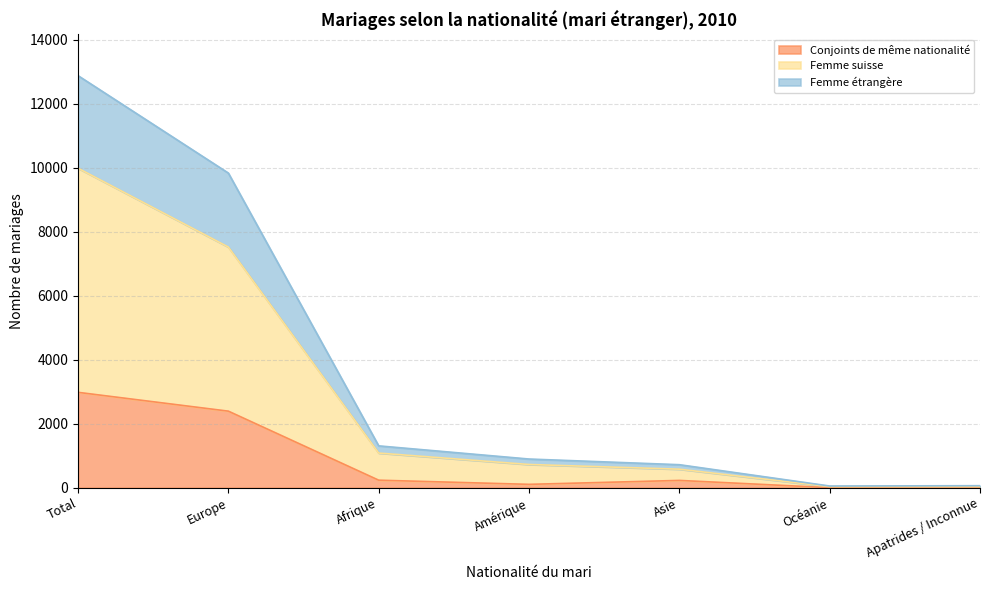

True or false: Femme suisse has a value of 727 at Amérique.

True